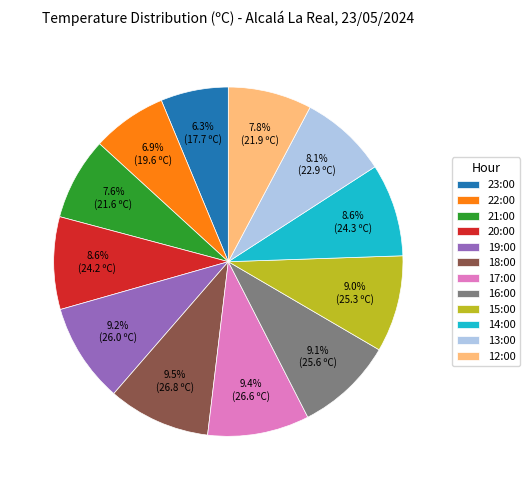

To the nearest percent, what percentage of the pie is 19:00?

9%